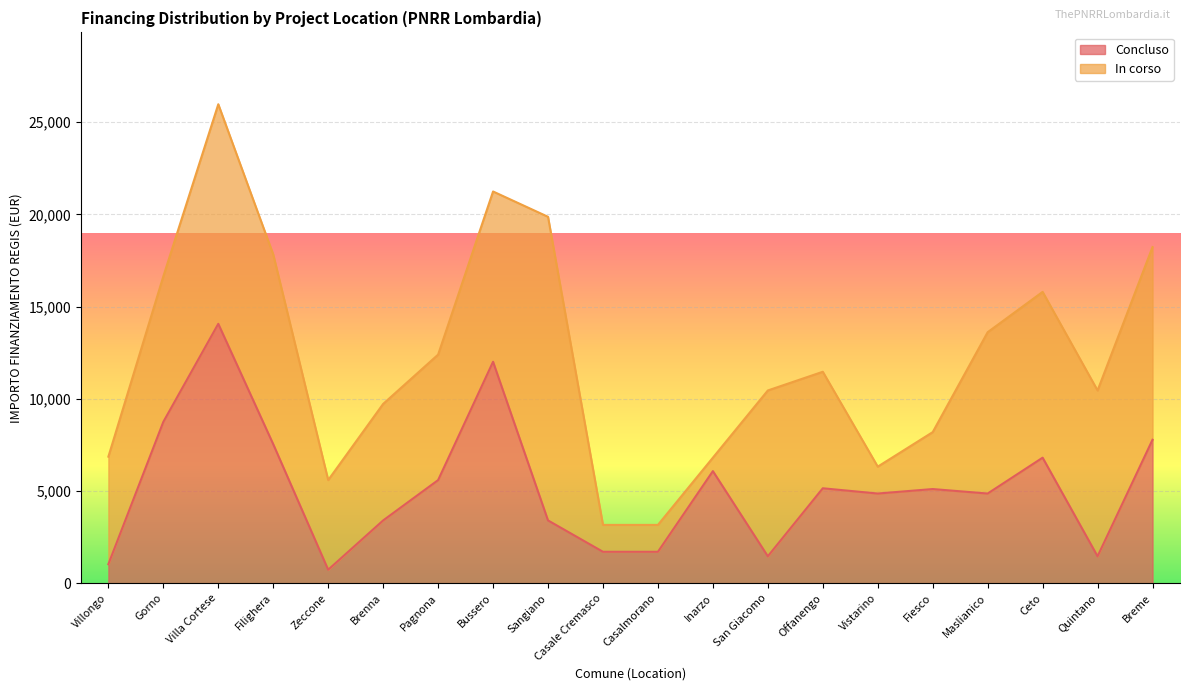

Reading right to left, list all the values displayed in this chart.

Breme=7776	Quintano=1458	Ceto=6804	Maslianico=4860	Fiesco=5103	Vistarino=4860	Offanengo=5145	San Giacomo=1458	Inarzo=6075	Casalmorano=1701	Casale Cremasco=1701	Sangiano=3402	Bussero=12005	Pagnona=5589	Brenna=3402	Zeccone=729	Filighera=7533	Villa Cortese=14063	Gorno=8748	Villongo=1029